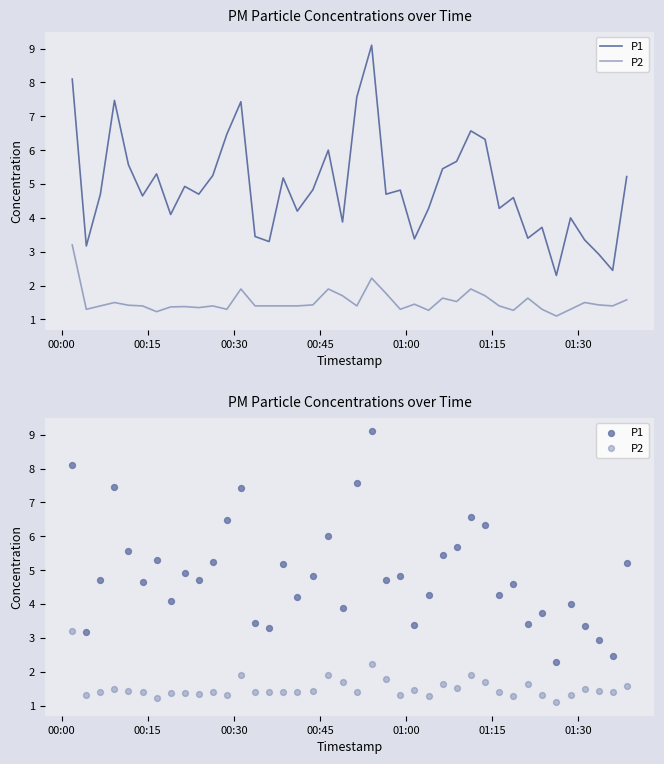

Which series contains the highest Y value?

P1